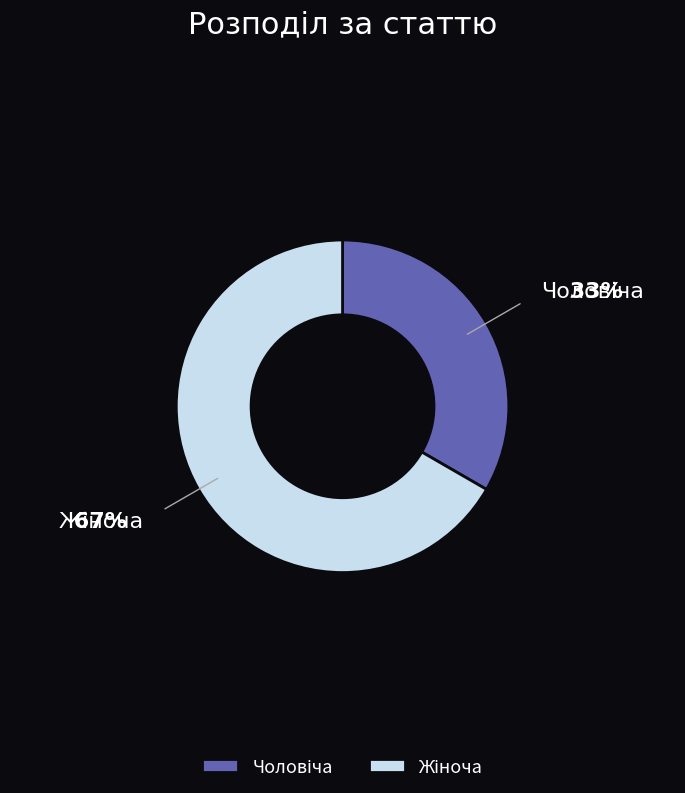

How many segments does this pie chart have?

2